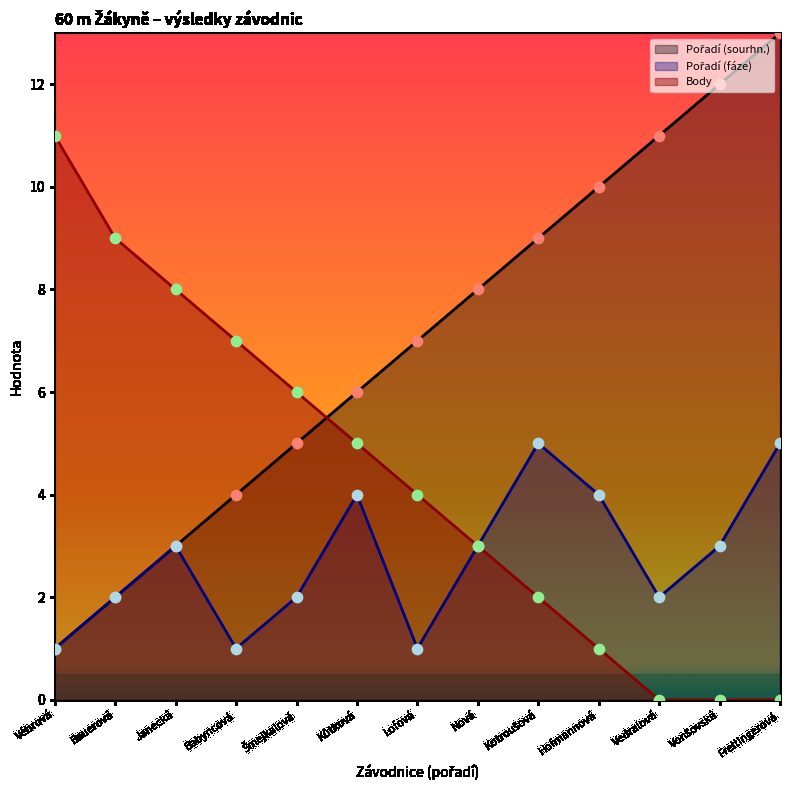

Is the value of Pořadí (fáze) at Nová greater than the value of Body at Bauerová?

No